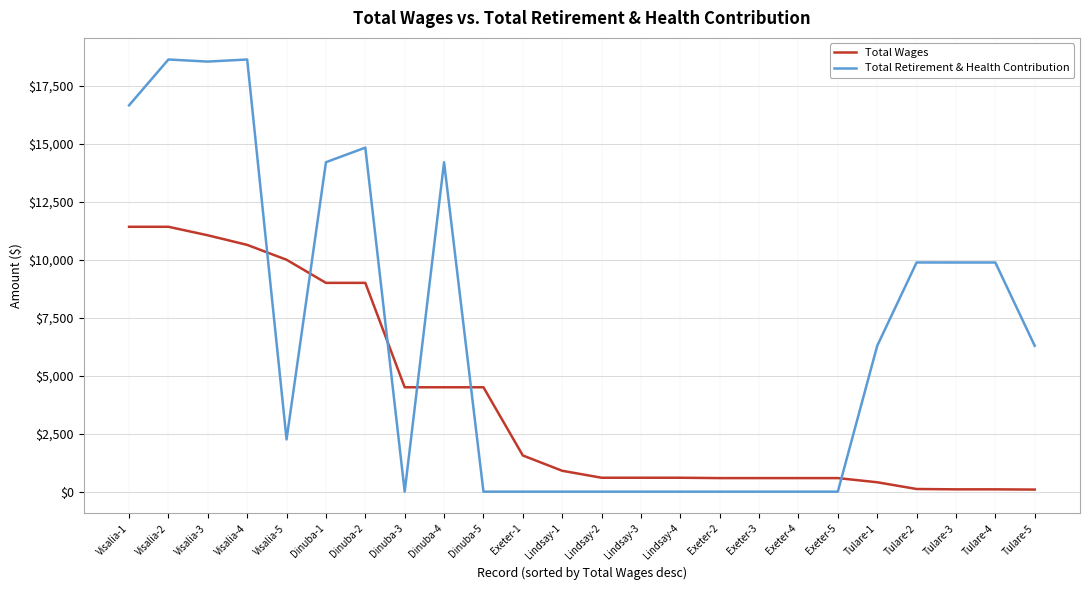

How many times do Total Wages and Total Retirement & Health Contribution cross each other?

6